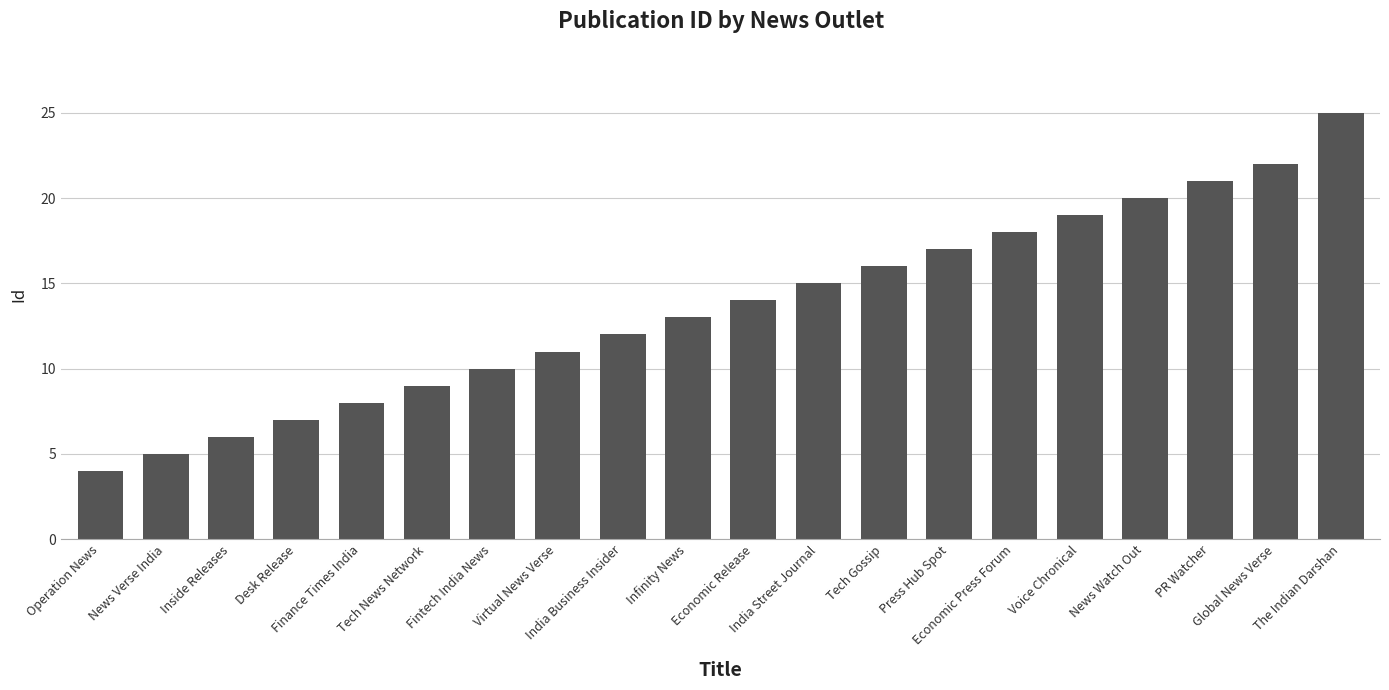

Approximately how many times larger is the value at India Business Insider compared to Inside Releases?

2.0